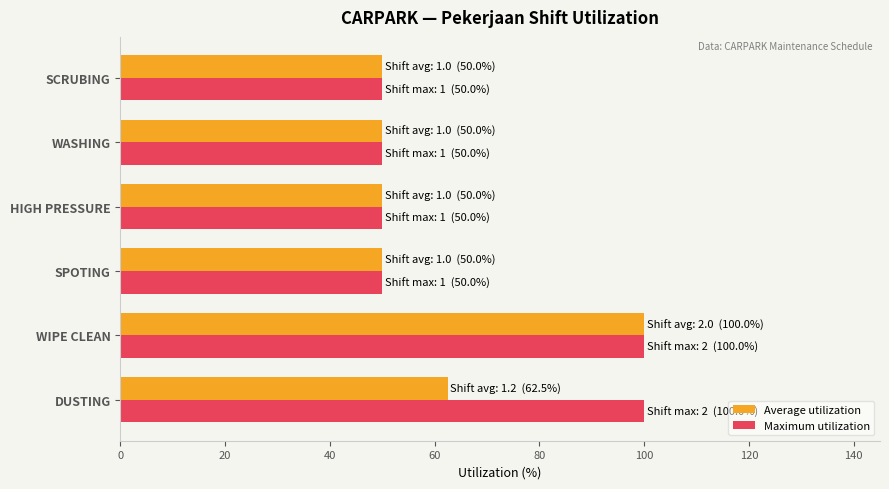

What is the difference between the second highest and minimum values in the Maximum utilization series?

50.0